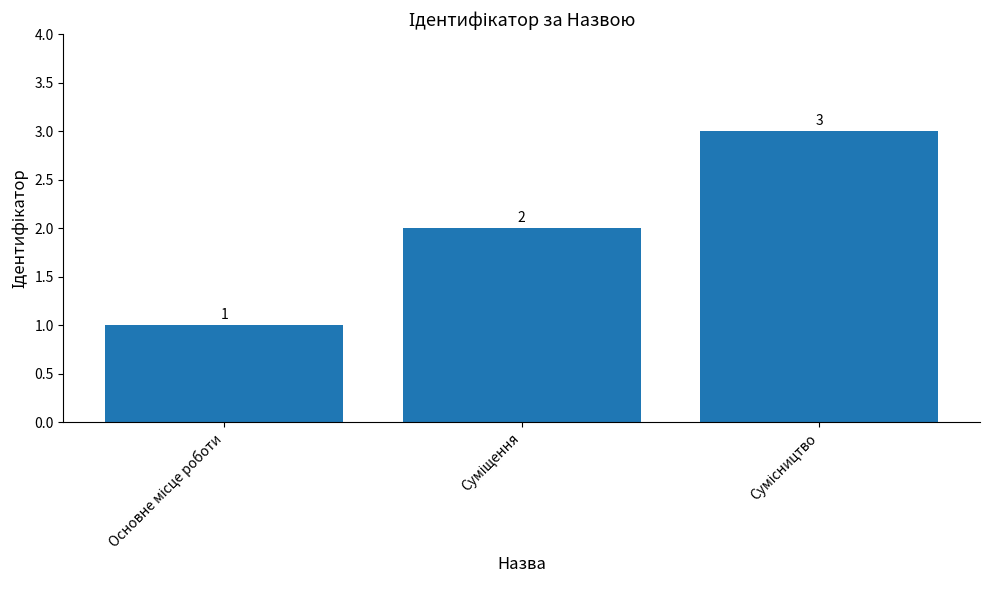

Reading left to right, list all the values displayed in this chart.

1	2	3